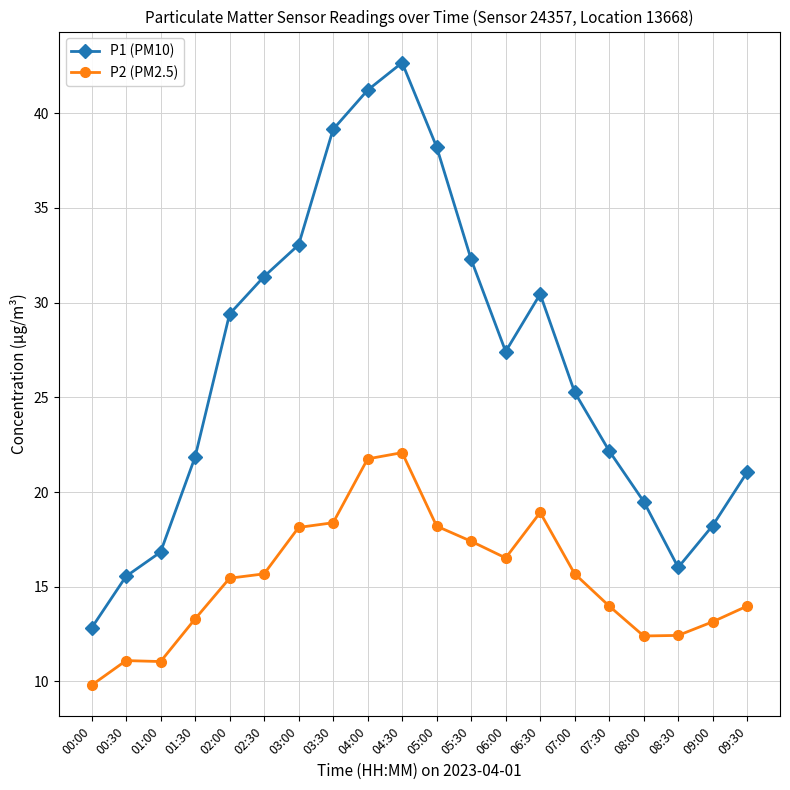

True or false: P2 (PM2.5) and P1 (PM10) intersect in this chart.

False